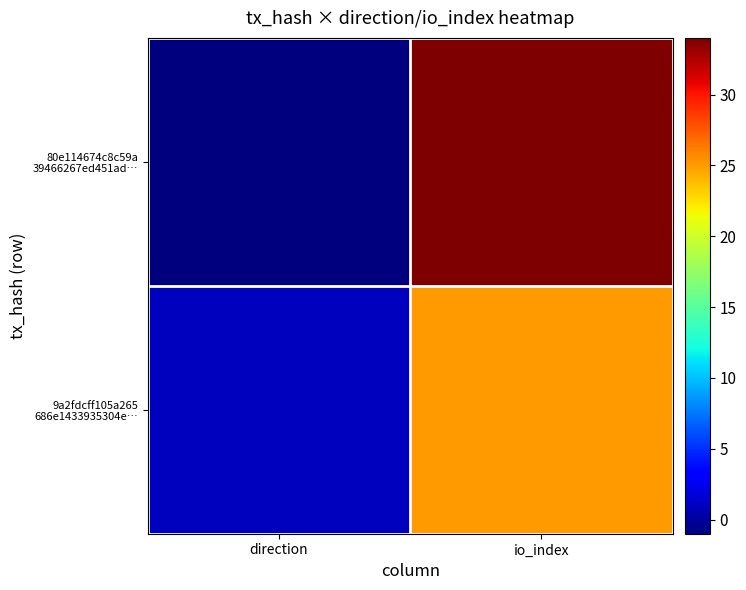

Rank the series at io_index from highest to lowest value.

80e114674c8c59a 39466267ed451ad…, 9a2fdcff105a265 686e1433935304e…